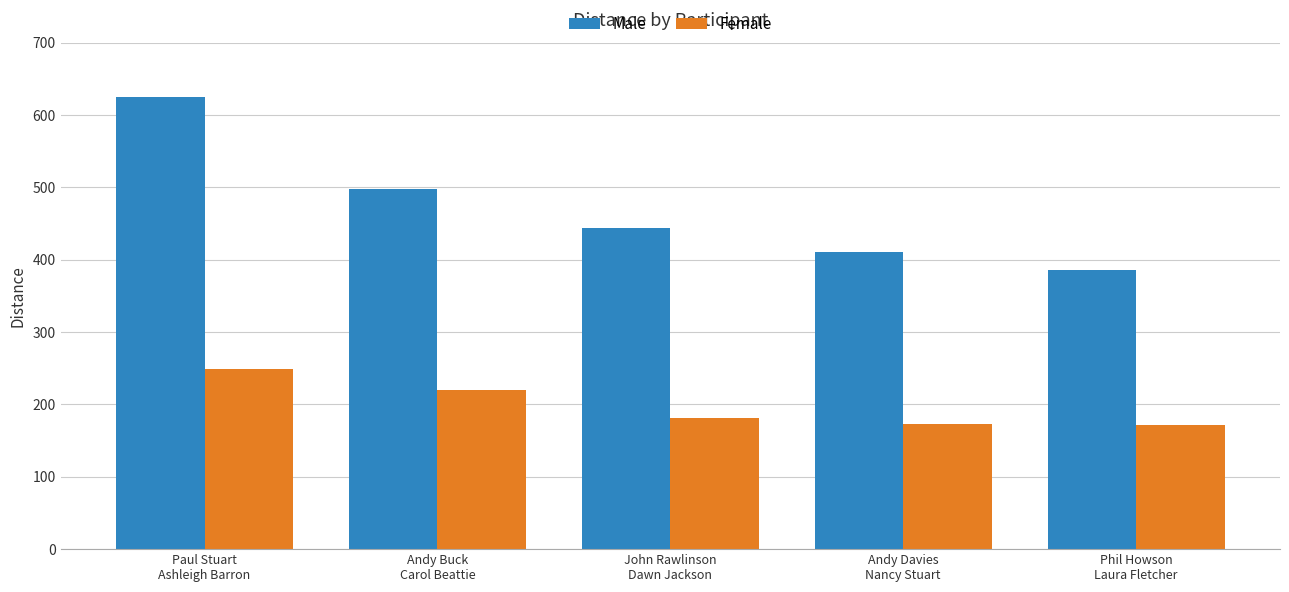

What is the maximum value shown in the chart?

625.3